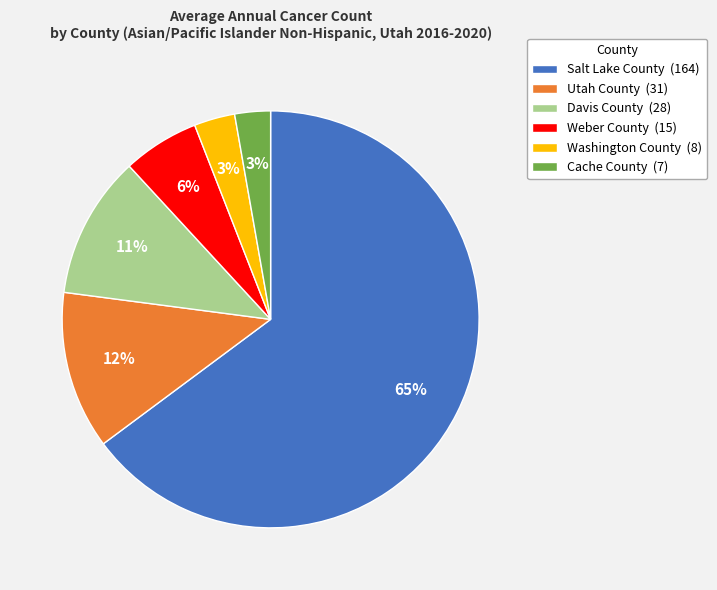

To the nearest percent, what is the combined percentage of Weber County and Davis County?

17%